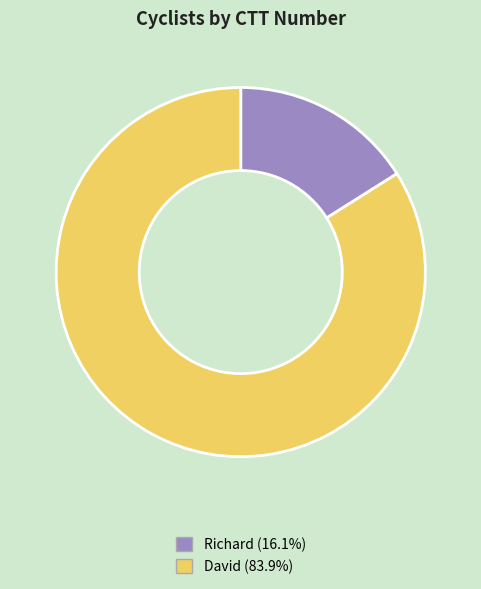

Rank the categories by value from lowest to highest.

Richard, David